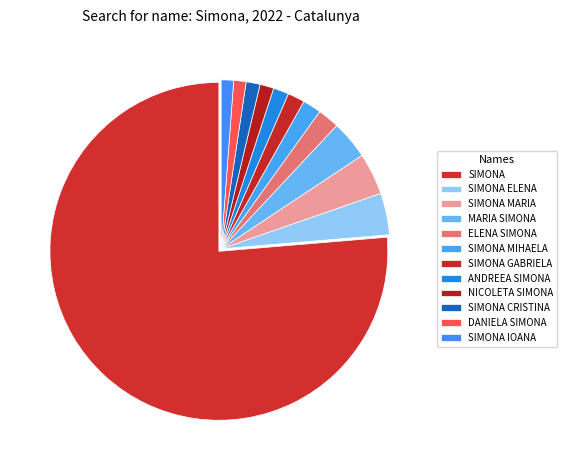

What percentage is the SIMONA CRISTINA slice, to the nearest percent?

1%